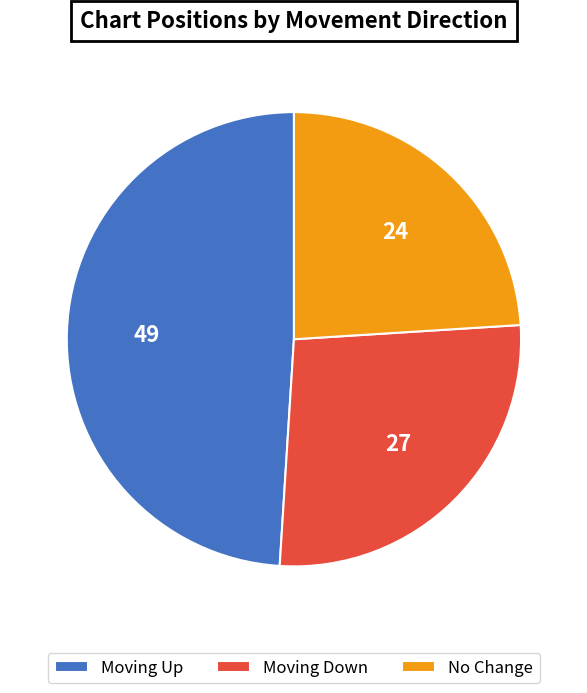

Combined, do Moving Up and No Change account for over 50%?

Yes